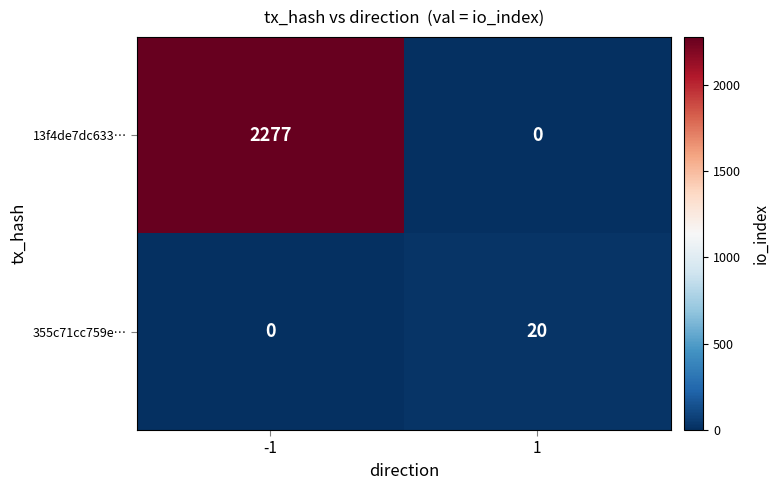

Which series has the widest spread of values?

13f4de7dc633…